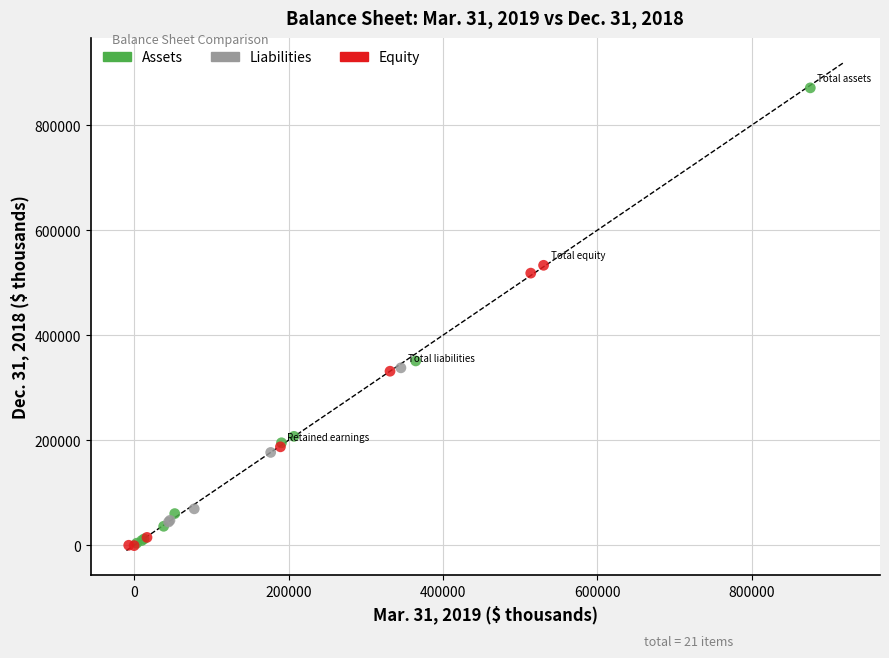

Which series contains the highest Y value?

Assets